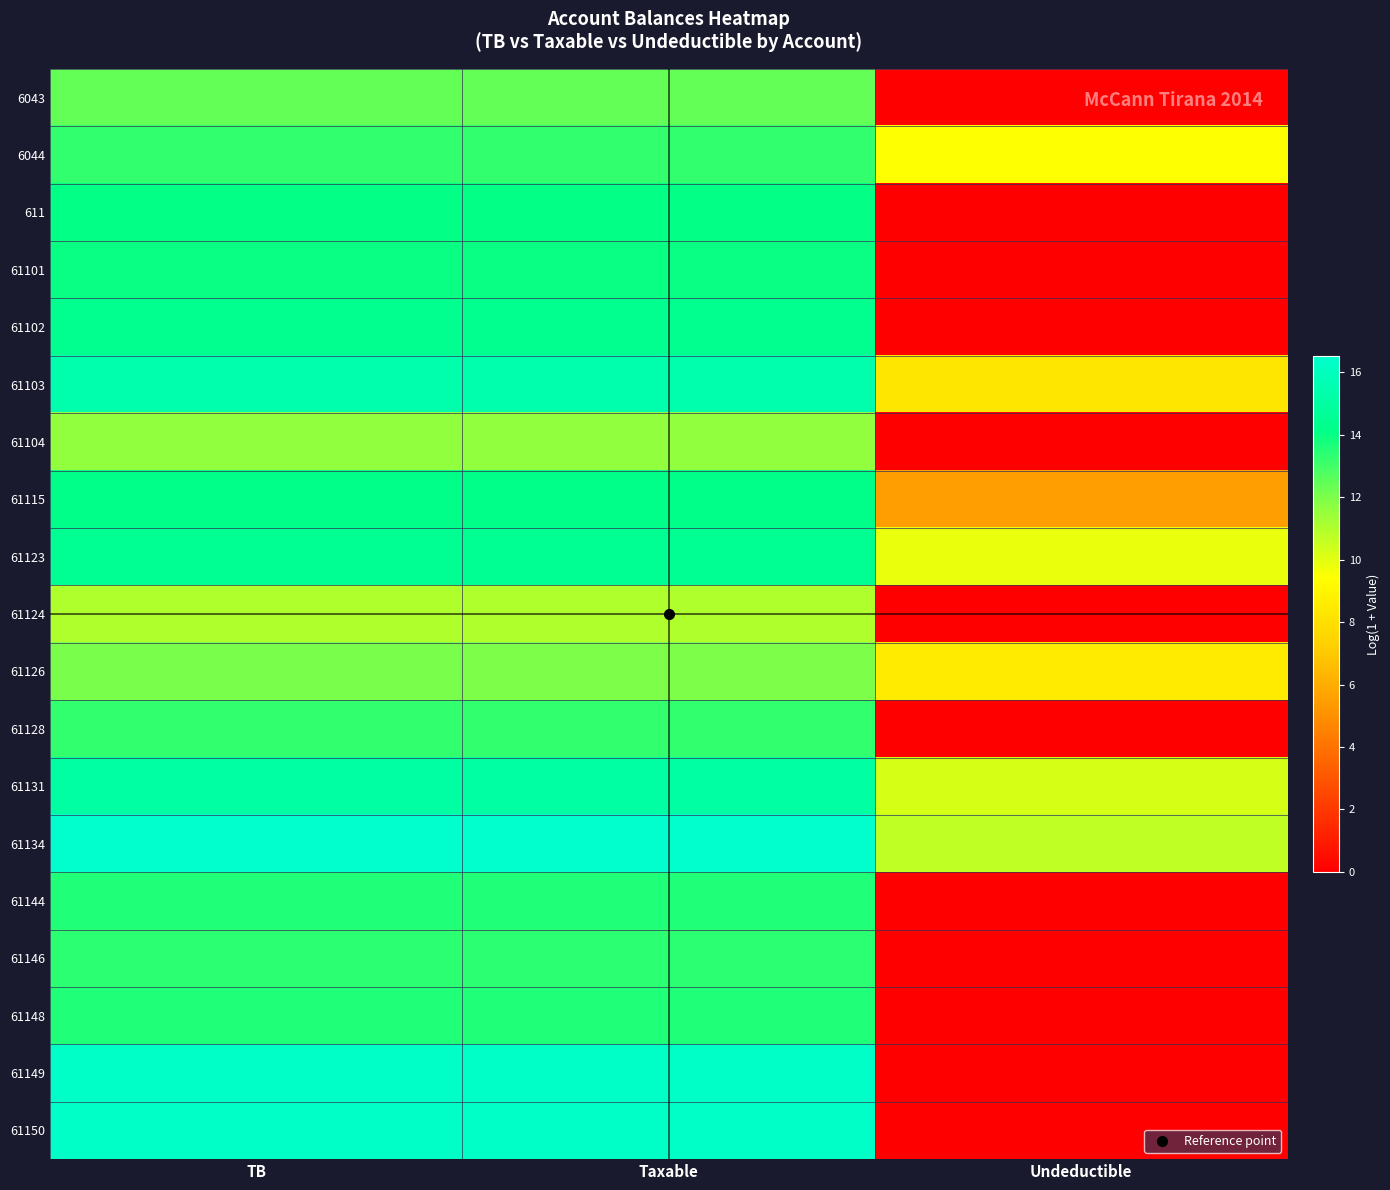

At Undeductible, list the series in order from smallest to largest.

6043, 611, 61101, 61102, 61104, 61124, 61128, 61144, 61146, 61148, 61149, 61150, 61115, 61103, 61126, 6044, 61123, 61131, 61134